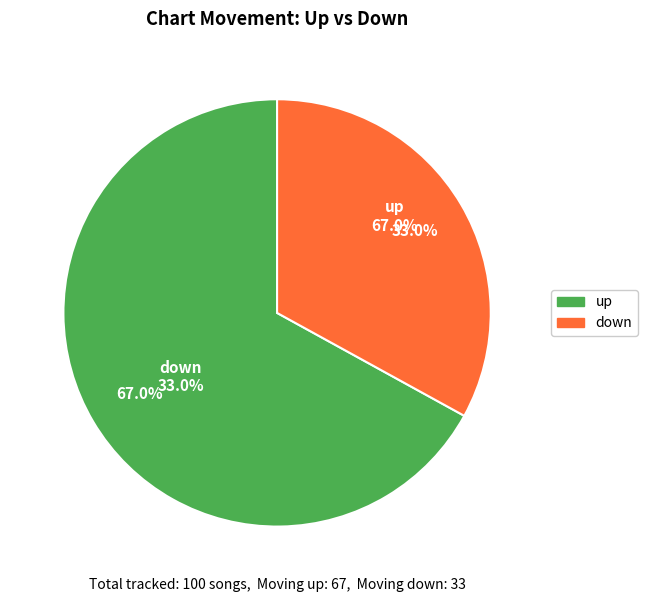

To the nearest percent, what percentage of the pie is up?

67%